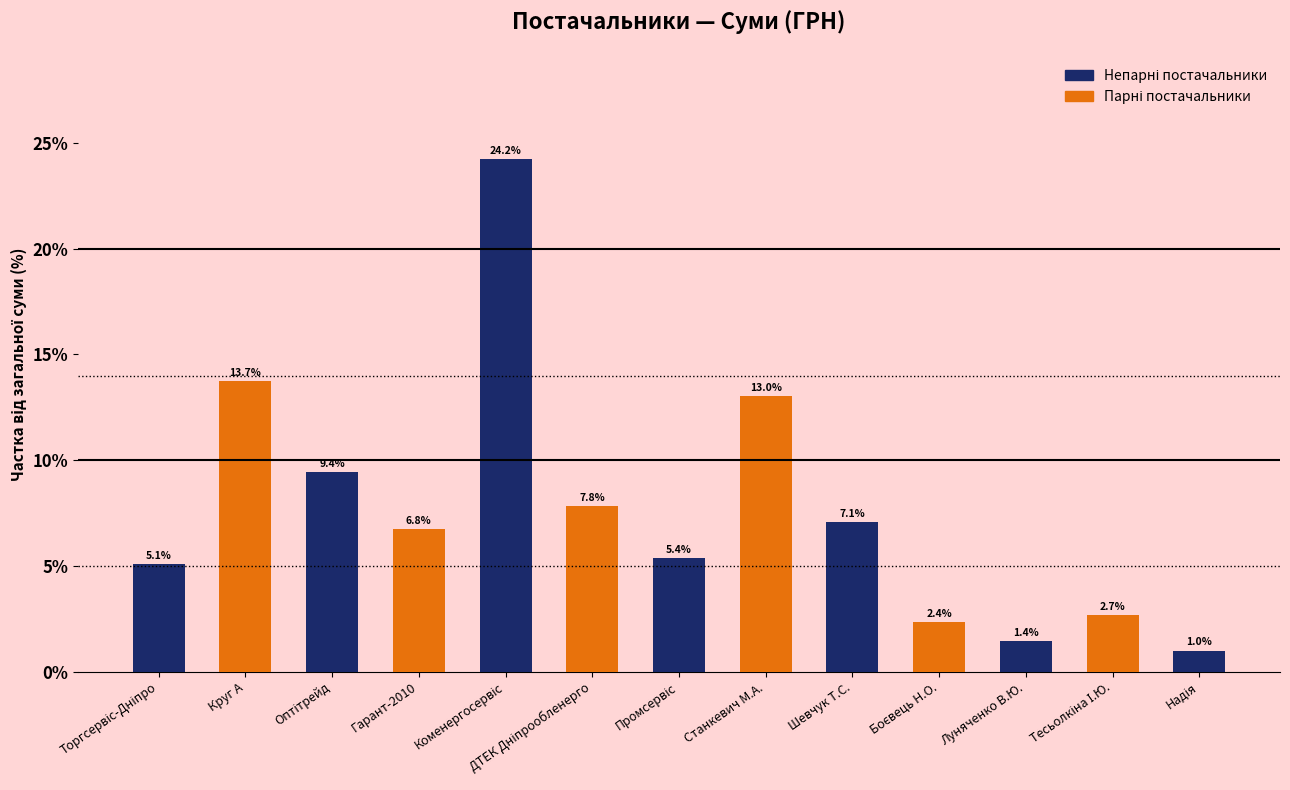

What is the sum of all values?

100.0